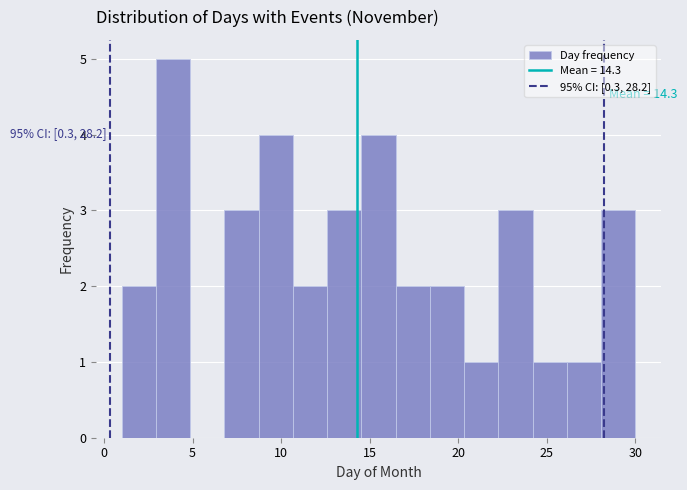

Read against the x-axis, roughly where is the centre of the tallest bar?

4.0